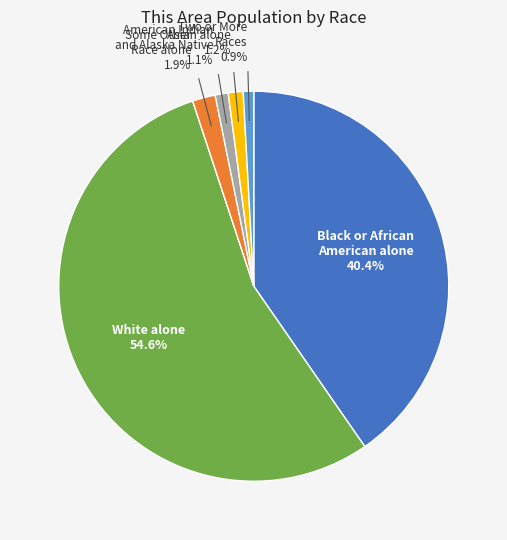

Approximately how many times larger is the value at Asian alone compared to Some Other Race alone?

0.6